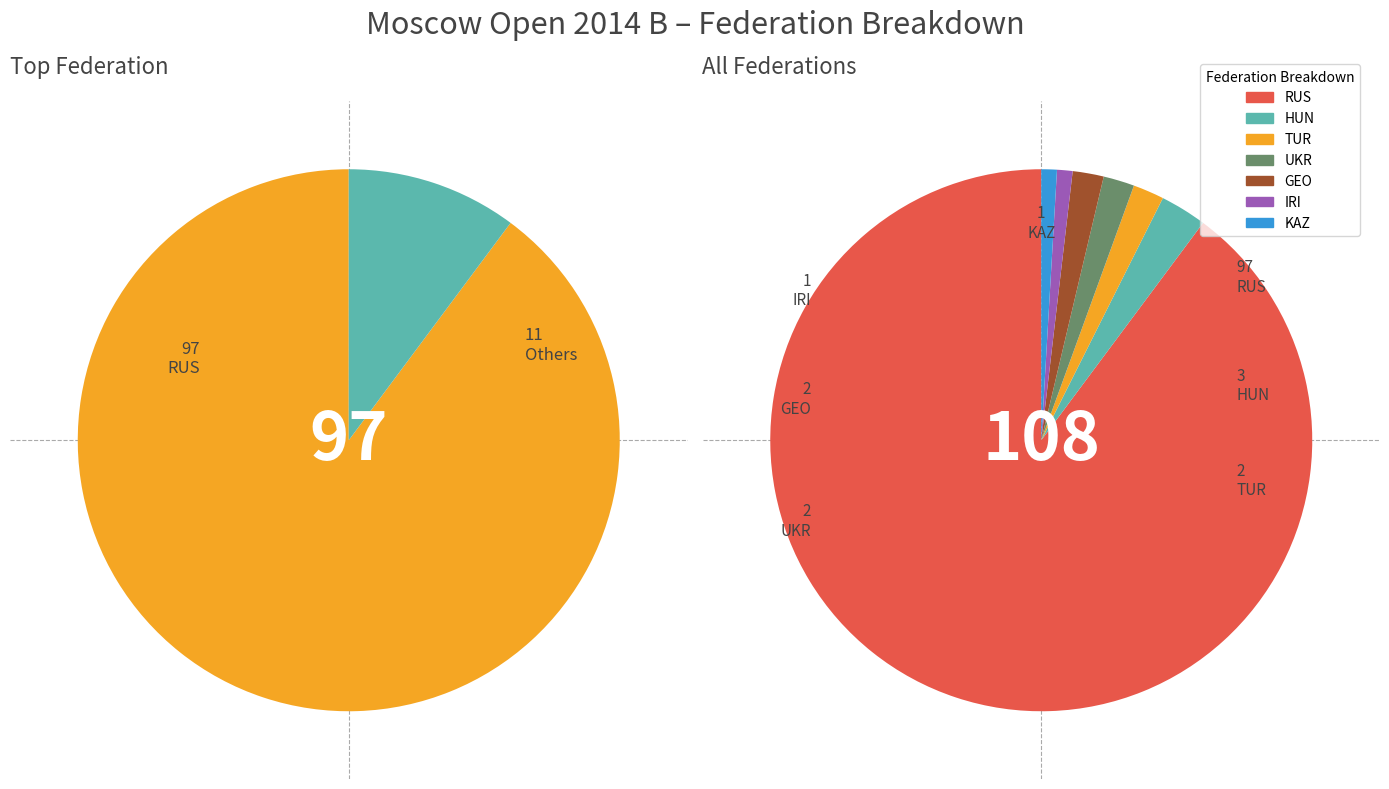

What is the change in value from TUR to IRI?

-1